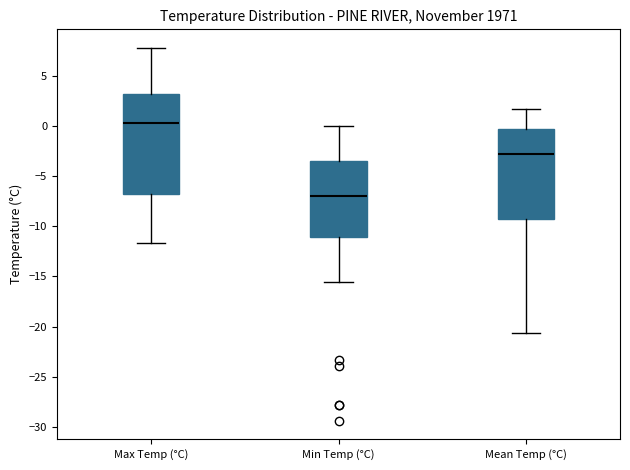

Comparing the boxes themselves (not the whiskers), which one is the tallest?

Max Temp (°C)